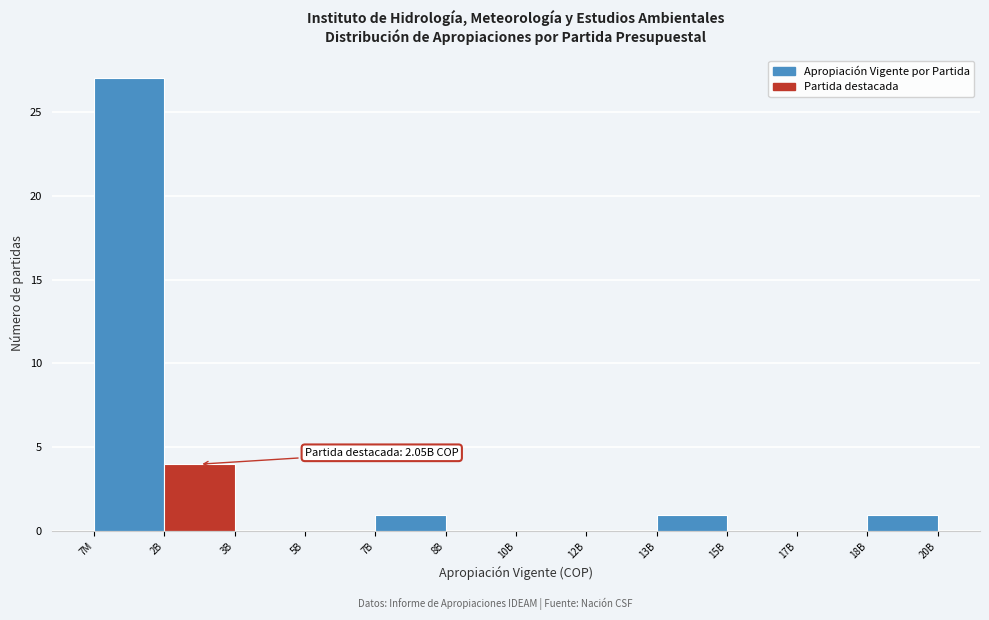

Reading left to right, extract all data points from this chart.

7M=27	2B=4	3B=0	5B=0	7B=1	8B=0	10B=0	12B=0	13B=1	15B=0	17B=0	18B=1